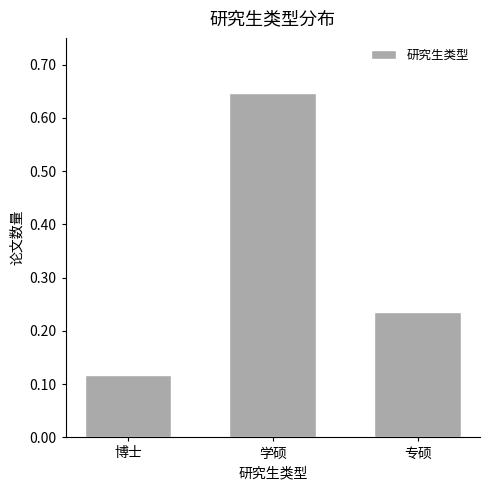

What is the label of the 3rd bar from the left?

专硕